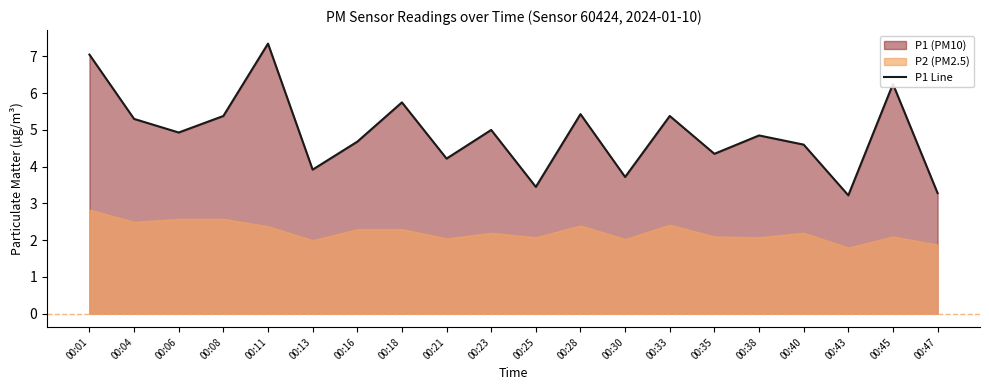

What is the change in value from 00:06 to 00:33?

+0.5